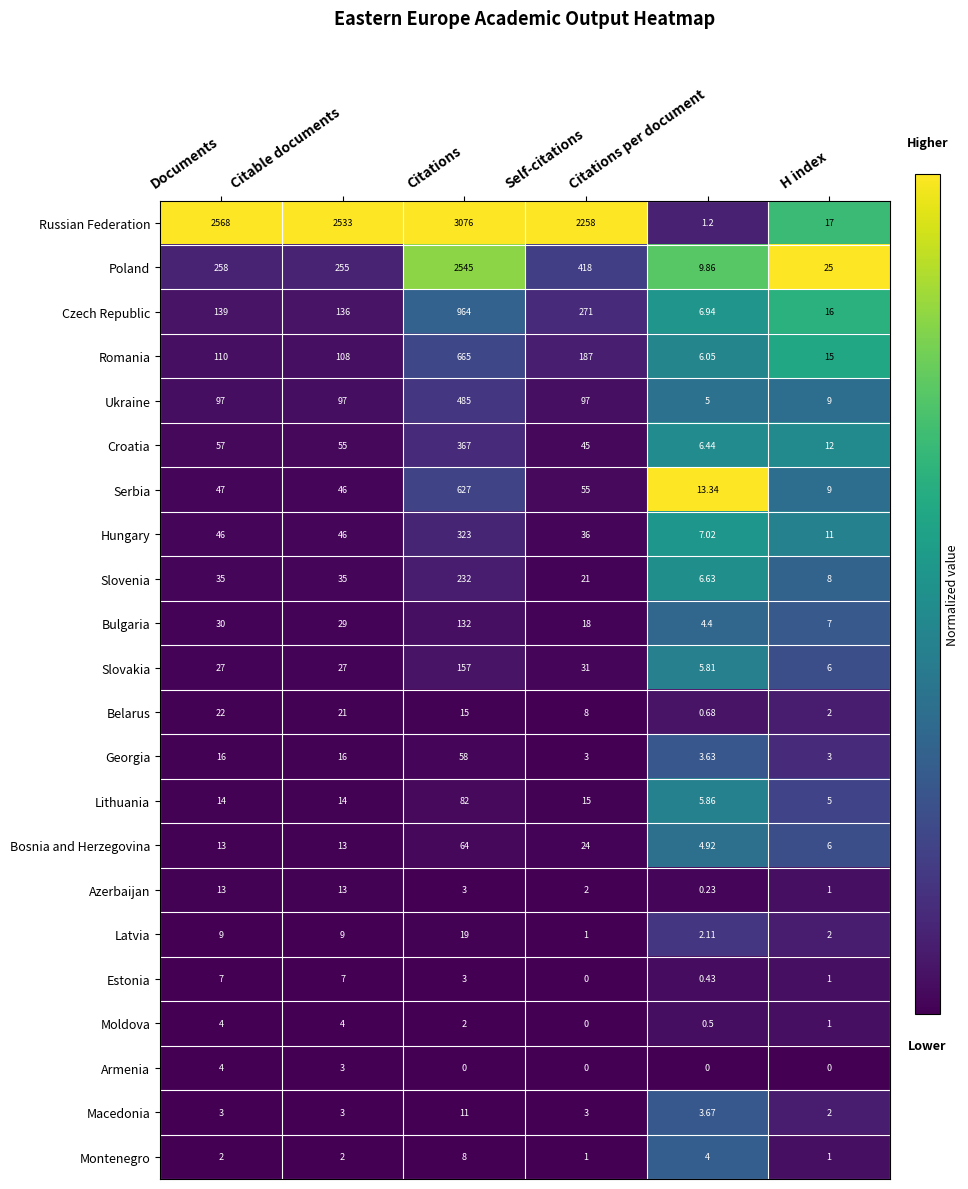

Which series has the largest total across all categories?

Russian Federation